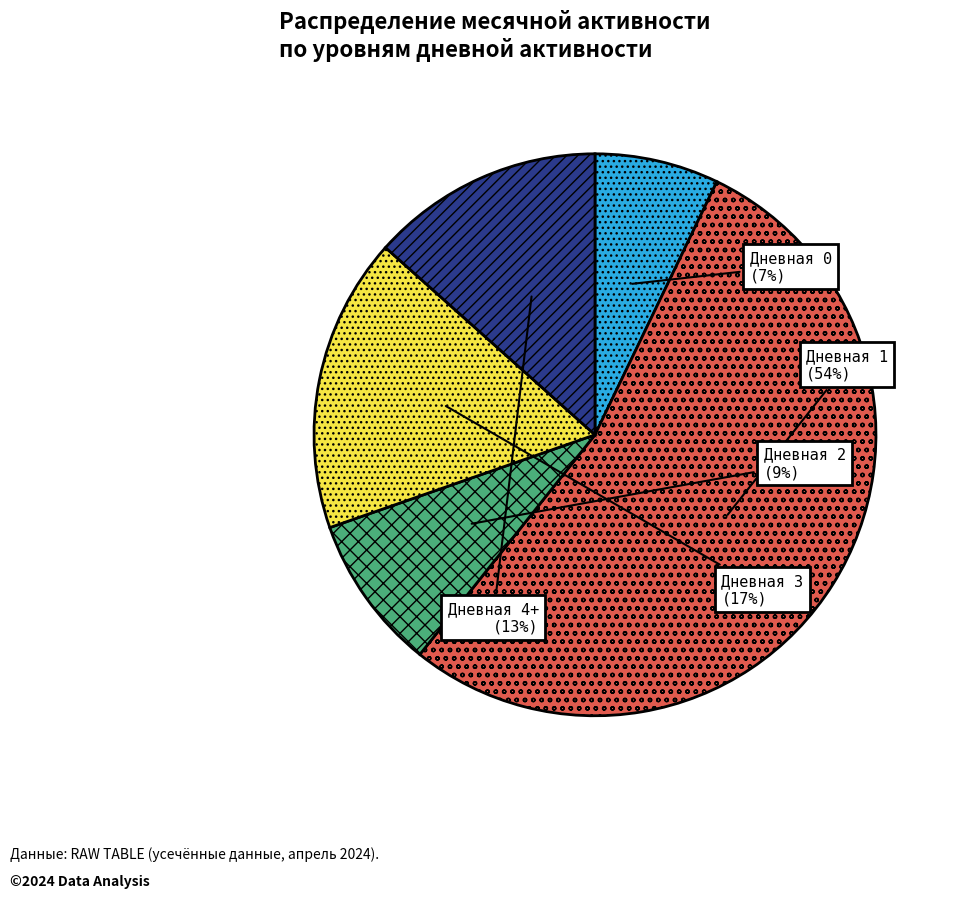

Which has a higher value, Дневная 0 or Дневная 2?

Дневная 2